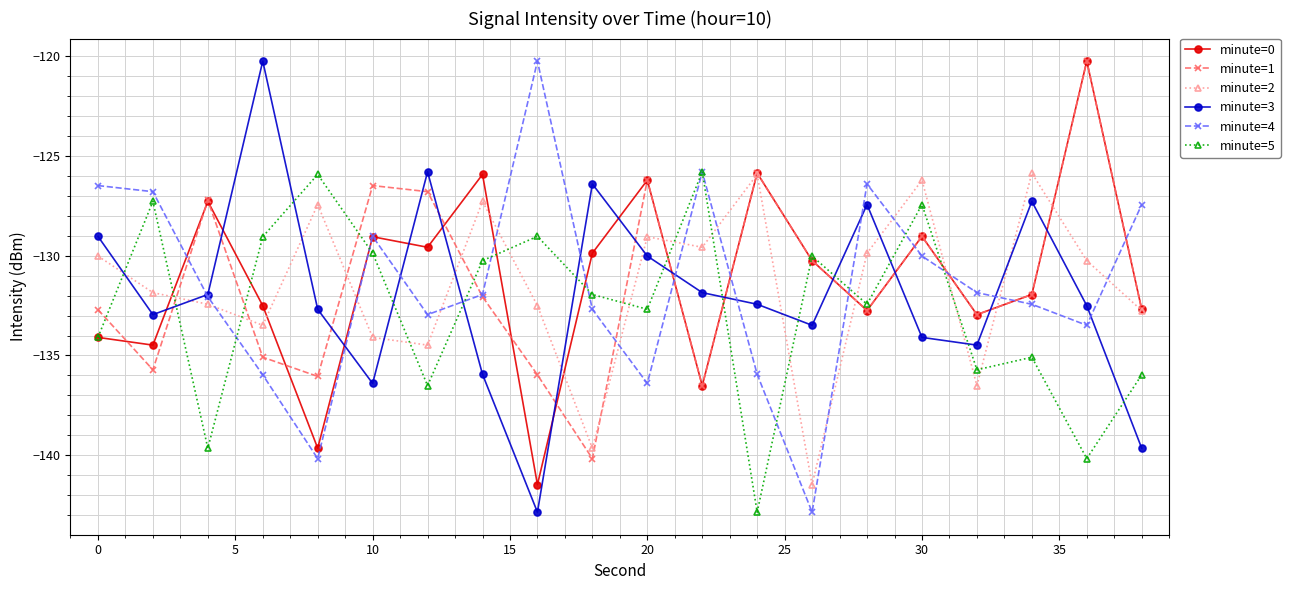

True or false: minute=2 has more than 0 points higher than both neighbors.

True